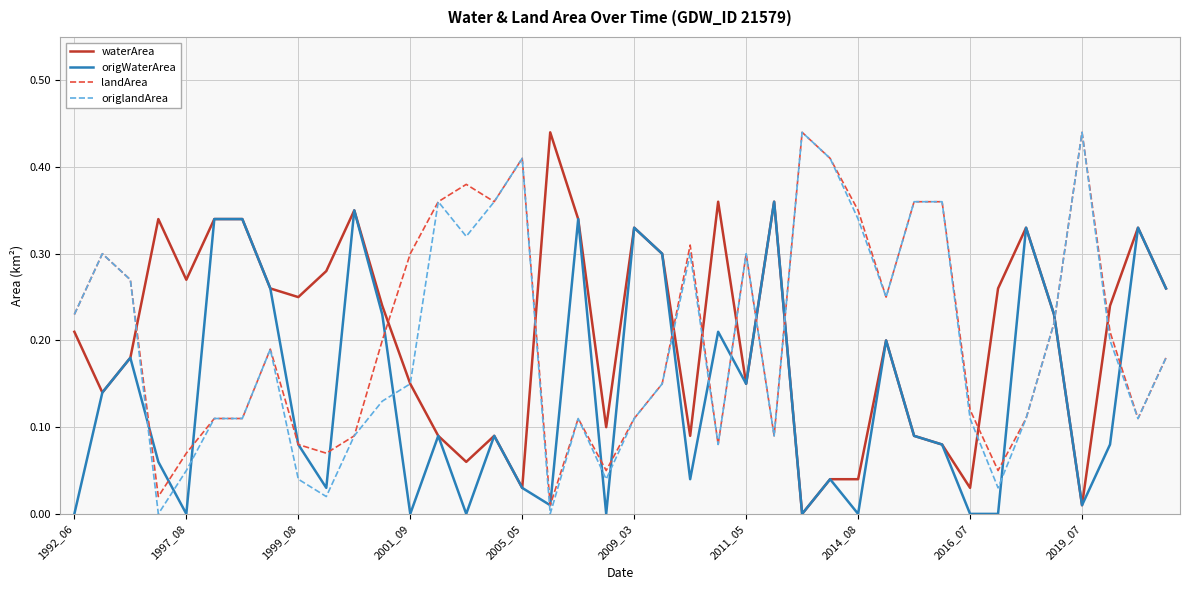

True or false: waterArea and origlandArea cross at least once.

True